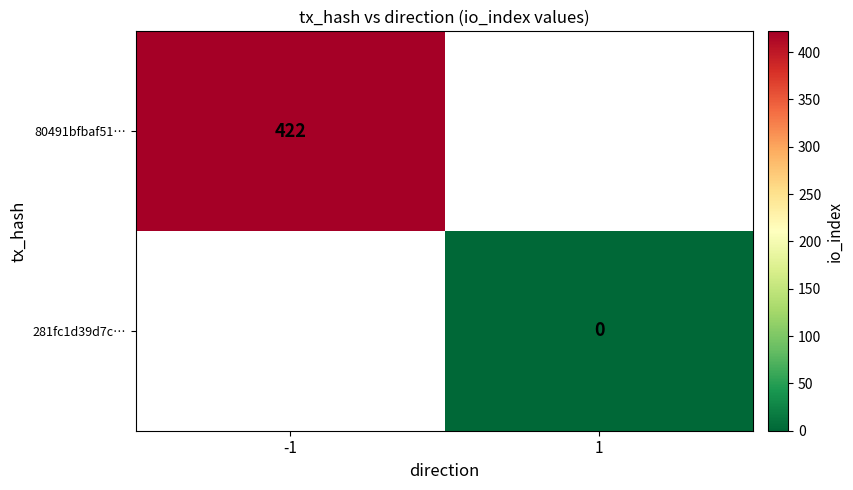

How many distinct data groups are displayed?

2